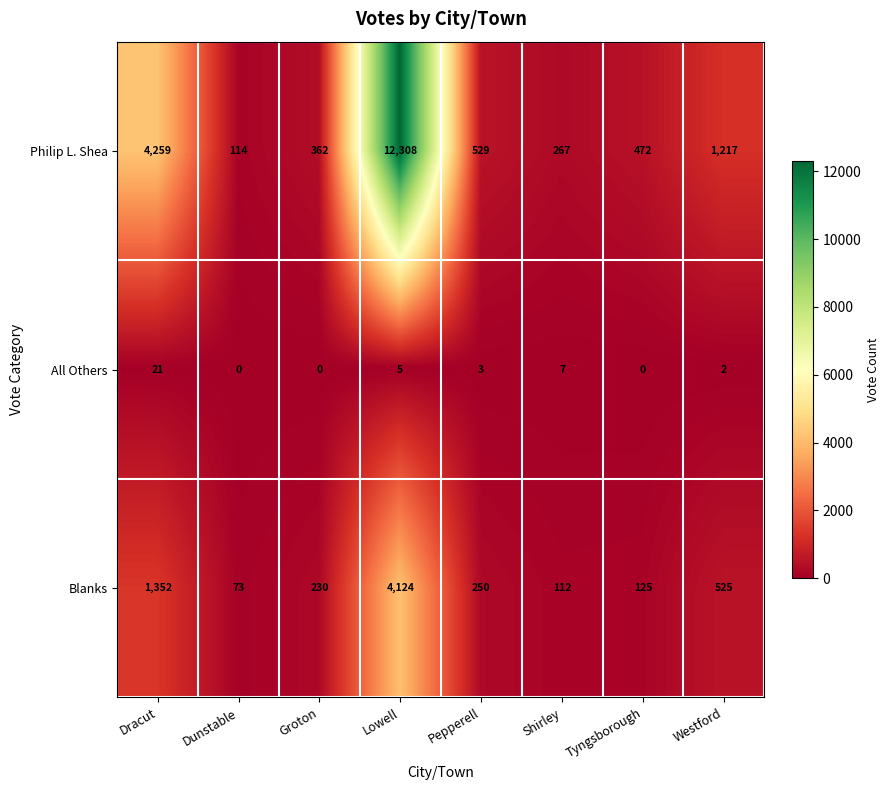

What is the spread (max minus min) of values at Pepperell?

526